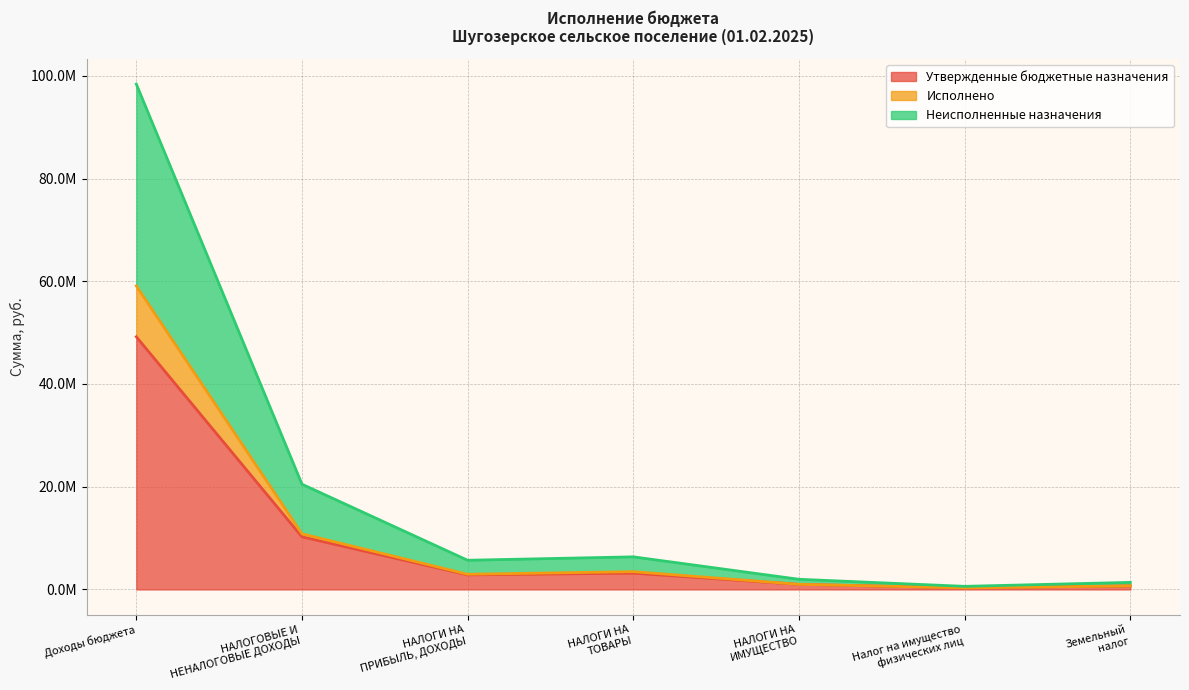

Where is the first local minimum for Неисполненные назначения?

НАЛОГИ НА
ПРИБЫЛЬ, ДОХОДЫ